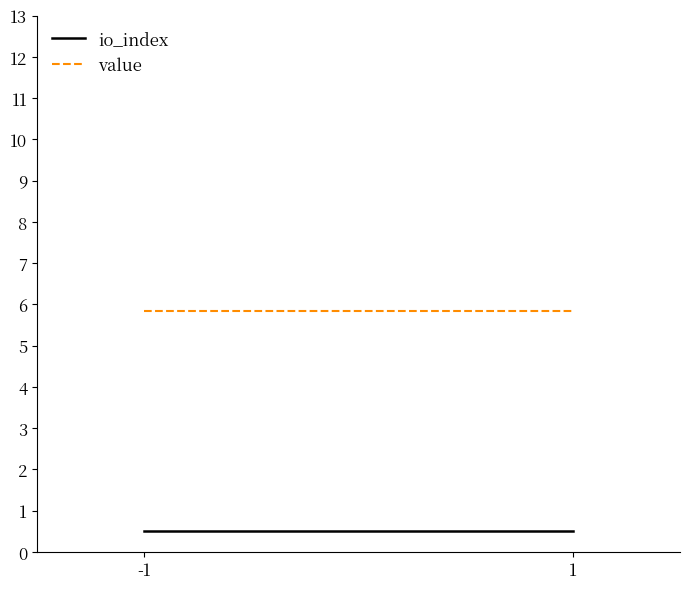

List the series in order of their peak value, highest first.

value, io_index